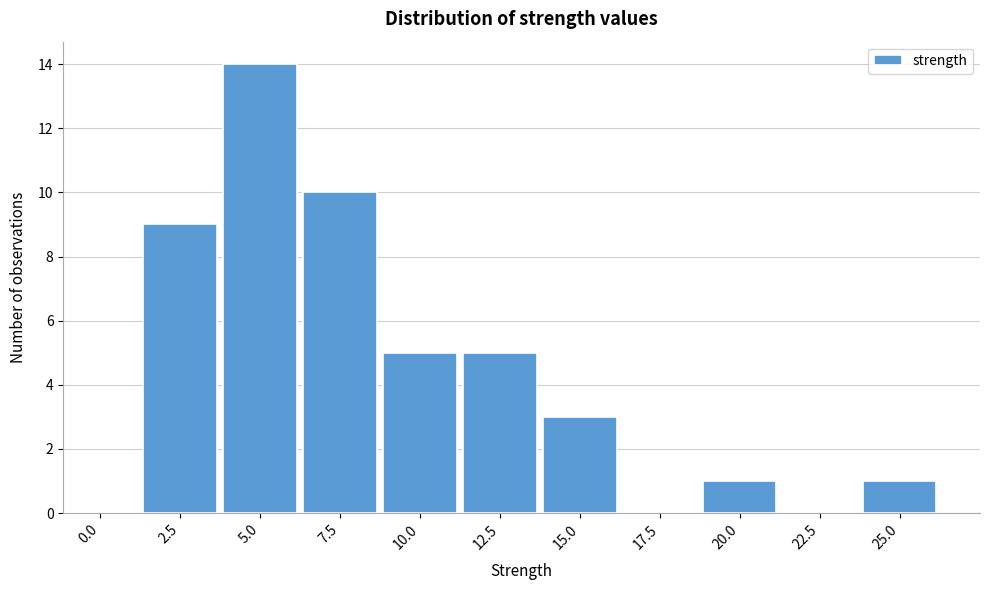

Reading left to right, what are all the values shown in this chart?

0.0=0	2.5=9	5.0=14	7.5=10	10.0=5	12.5=5	15.0=3	17.5=0	20.0=1	22.5=0	25.0=1